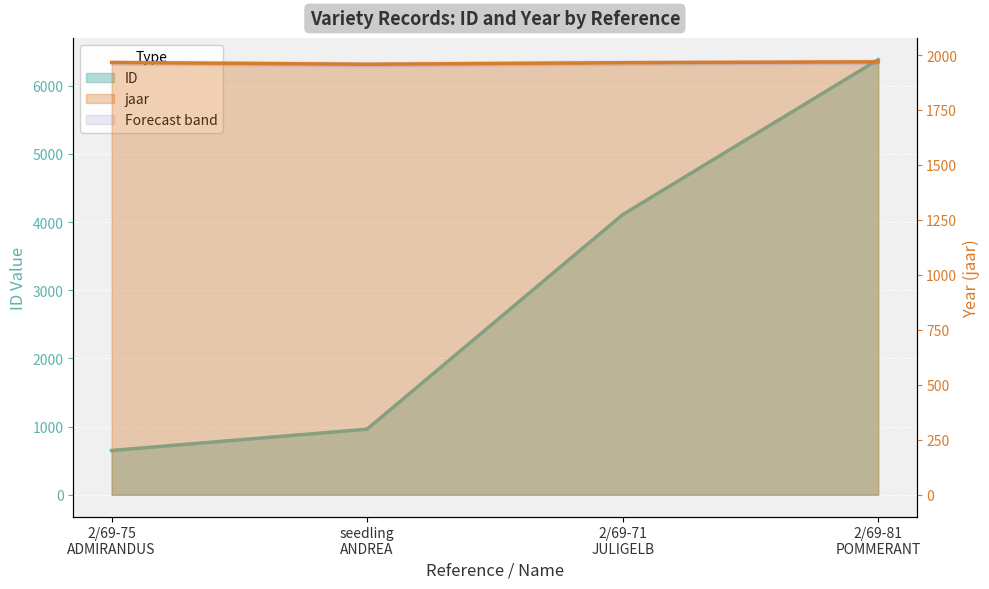

What is the total value across all series at 2/69-81 POMMERANT?

8350